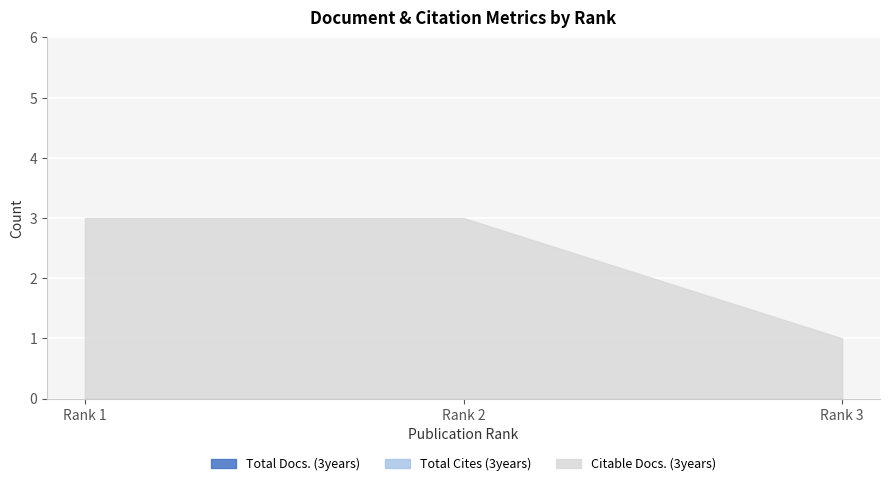

How many lines are shown in the chart?

3